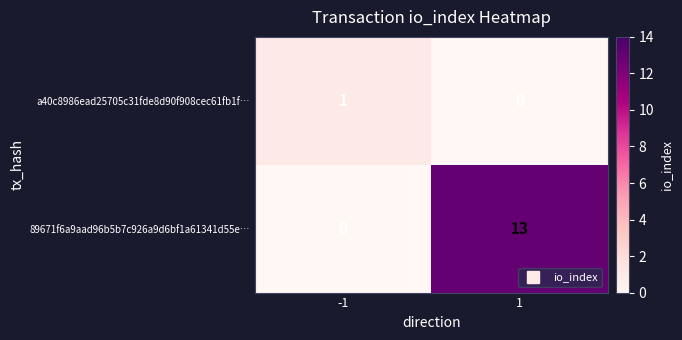

Reading right to left, extract all data points from this chart.

a40c8986ead25705c31fde8d90f908cec61fb1f…: 0	1
89671f6a9aad96b5b7c926a9d6bf1a61341d55e…: 13	0